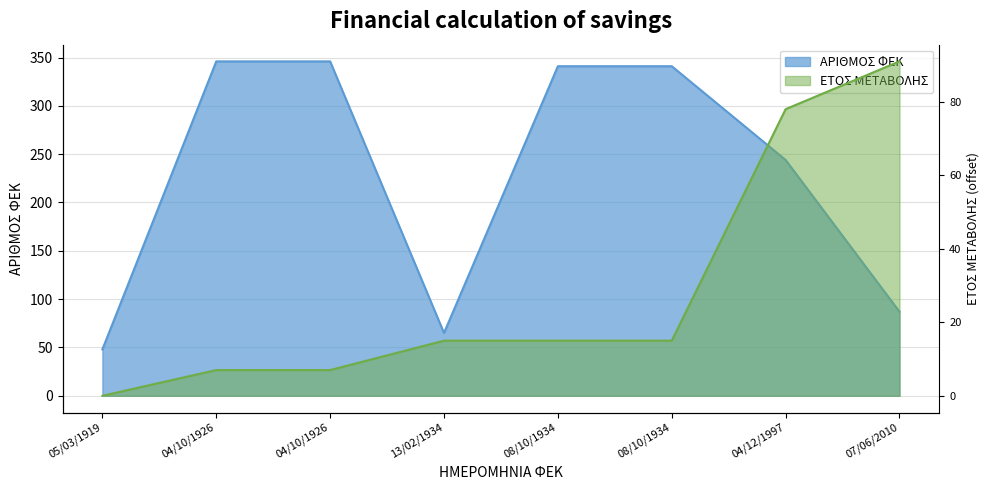

Reading left to right, extract all data points from this chart.

ΑΡΙΘΜΟΣ ΦΕΚ: 05/03/1919=48	04/10/1926=346	04/10/1926=346	13/02/1934=65	08/10/1934=341	08/10/1934=341	04/12/1997=244	07/06/2010=87
ΕΤΟΣ ΜΕΤΑΒΟΛΗΣ: 05/03/1919=0	04/10/1926=7	04/10/1926=7	13/02/1934=15	08/10/1934=15	08/10/1934=15	04/12/1997=78	07/06/2010=91